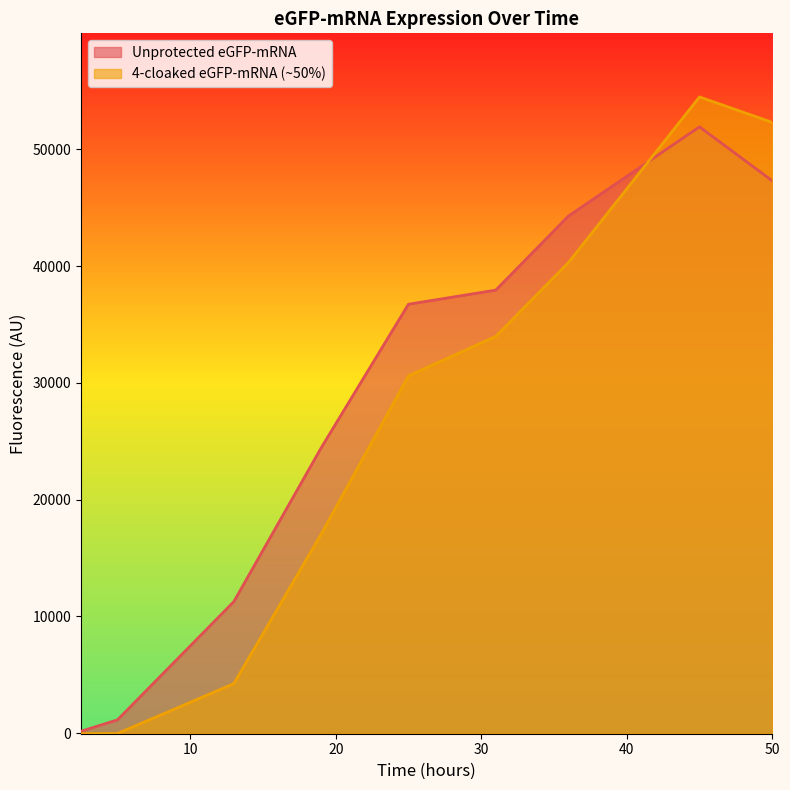

What is the average value of the 4-cloaked eGFP-mRNA (~50%) series?

25881